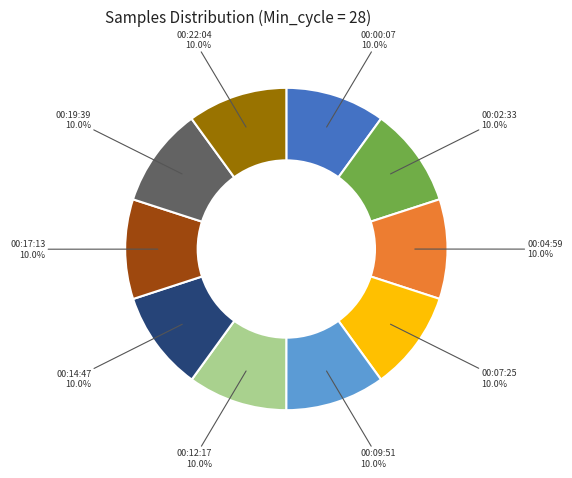

Is there a majority slice in this chart?

No